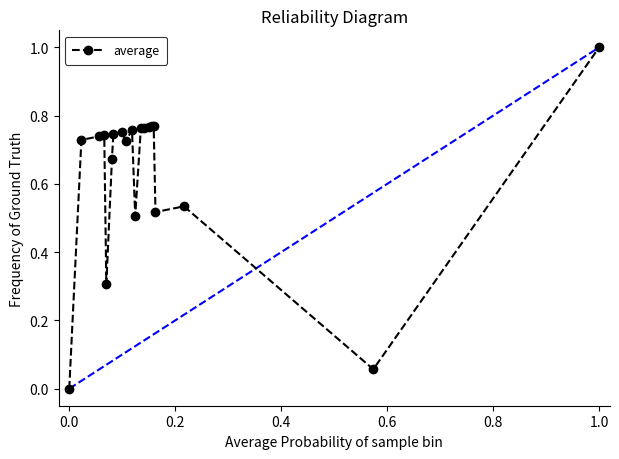

What is the difference between the maximum and minimum values?

1.0